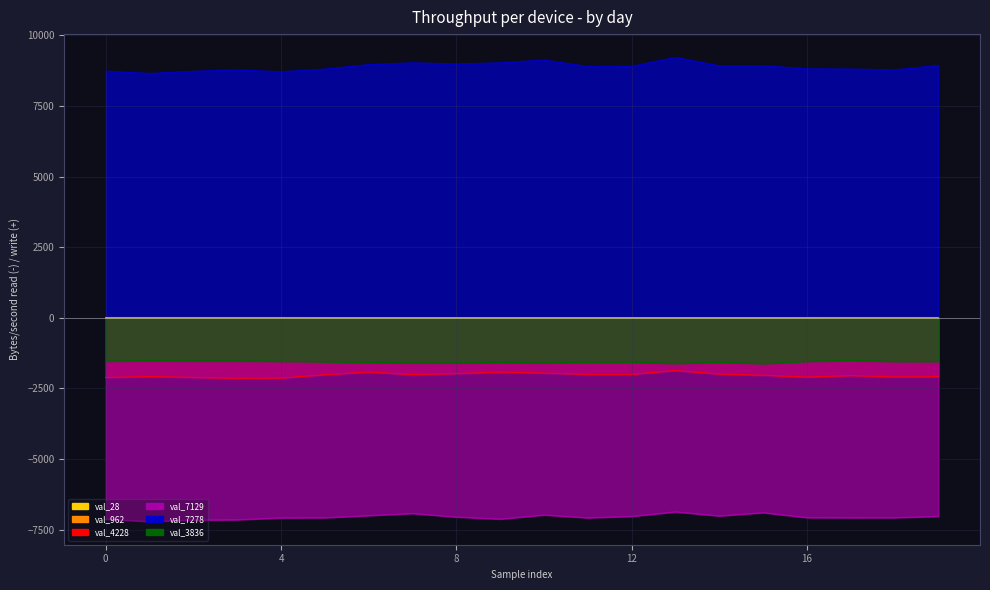

Where is the first local minimum for val_7129?

1